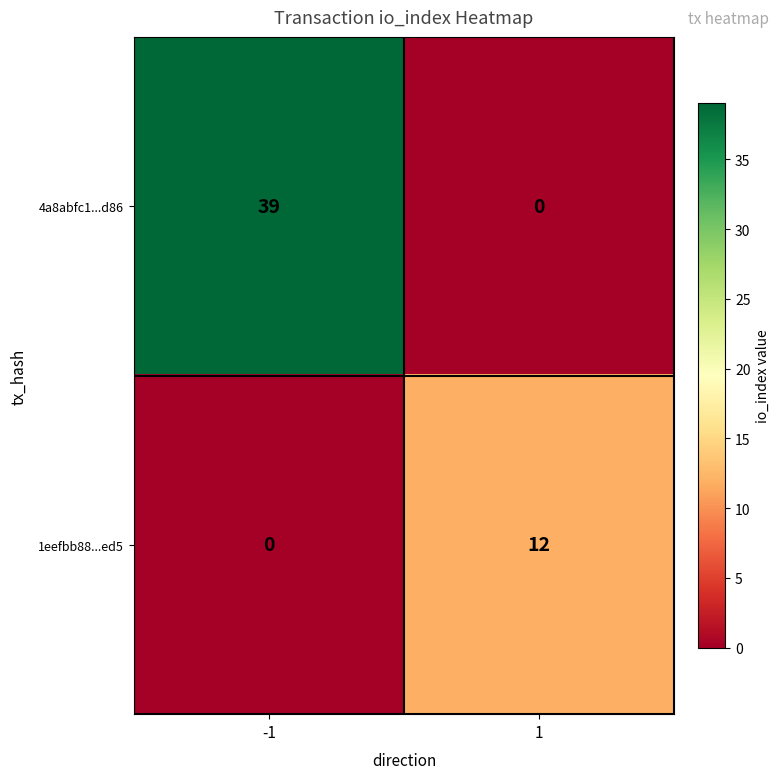

Which series has the largest total across all categories?

4a8abfc1...d86